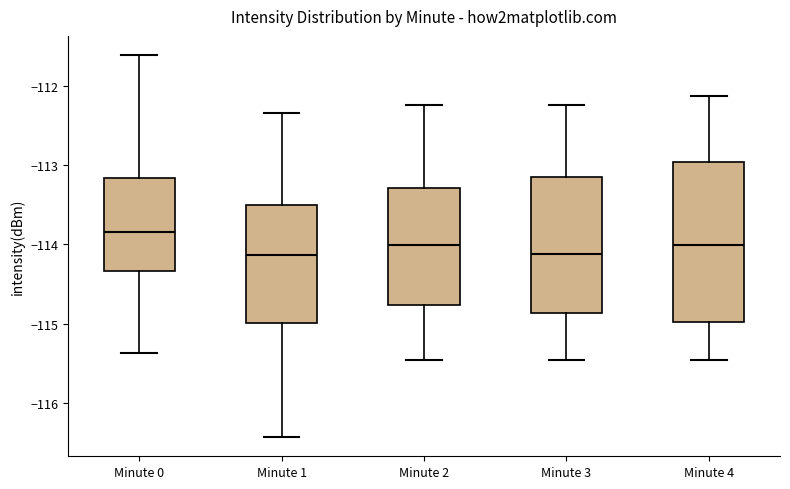

Reading left to right, read every box against the y-axis: the position of its median line, the range the box covers, and the ends of its whiskers. The values are not printed on the chart, so give them approximately, as read against the axis.

Minute 0: median -113.8, box -114.3 to -113.2, whiskers -115.4 to -111.6
Minute 1: median -114.1, box -115.0 to -113.5, whiskers -116.4 to -112.3
Minute 2: median -114.0, box -114.8 to -113.3, whiskers -115.5 to -112.2
Minute 3: median -114.1, box -114.9 to -113.2, whiskers -115.5 to -112.2
Minute 4: median -114.0, box -115.0 to -113.0, whiskers -115.5 to -112.1